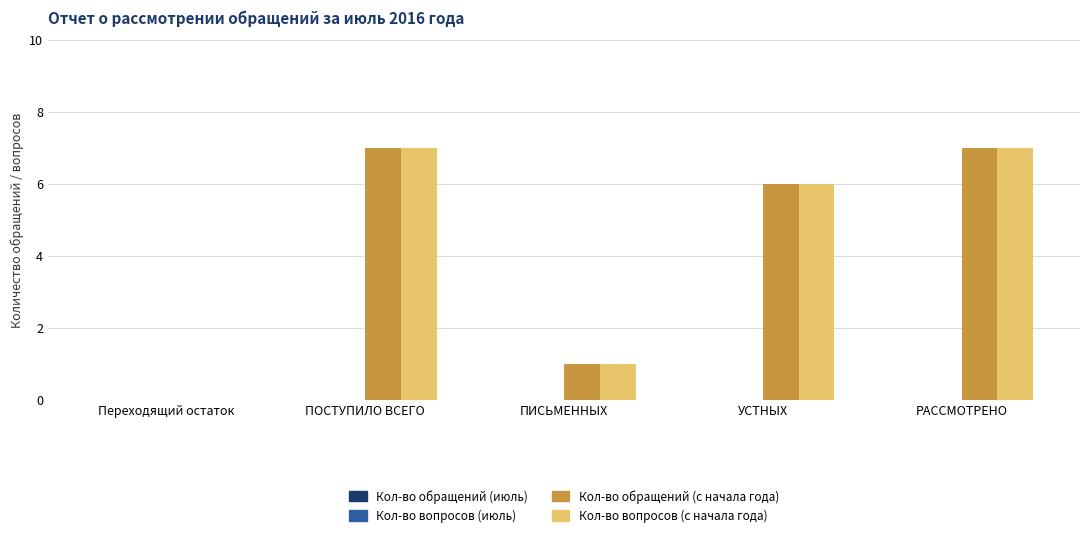

Are the bars grouped side by side (vs. stacked)?

Yes